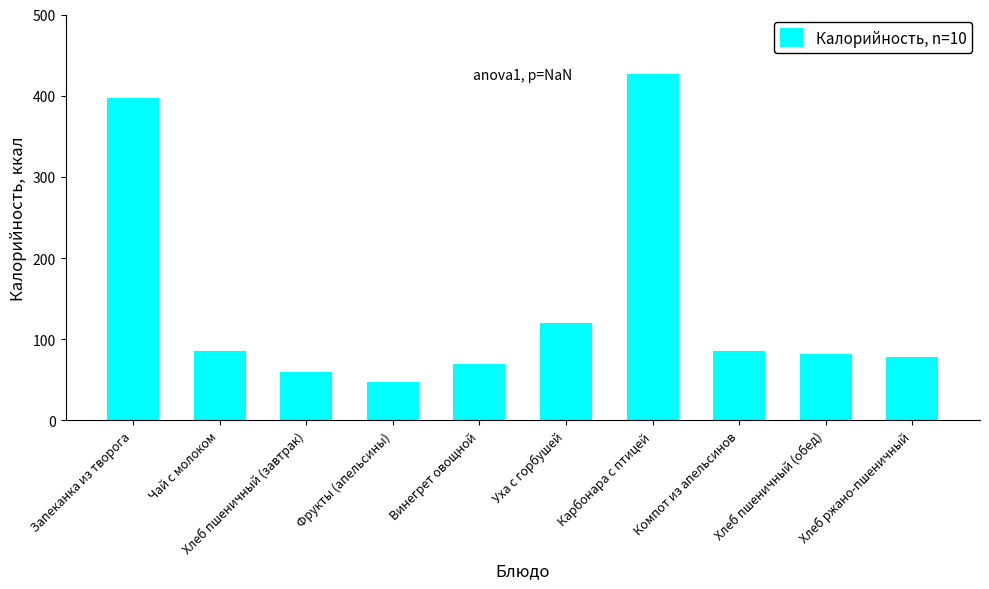

What is the sum of the values at Хлеб пшеничный (обед) and Фрукты (апельсины)?

129.0